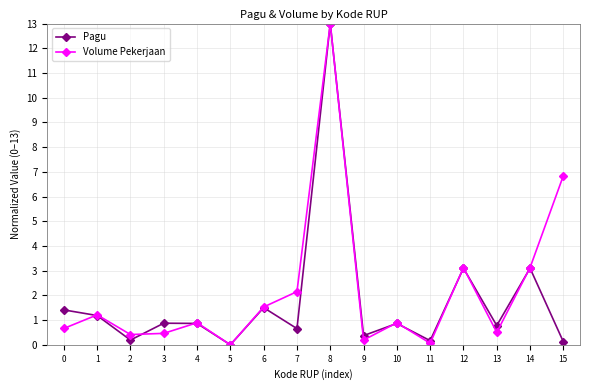

How many values in the Pagu series exceed 0?

15